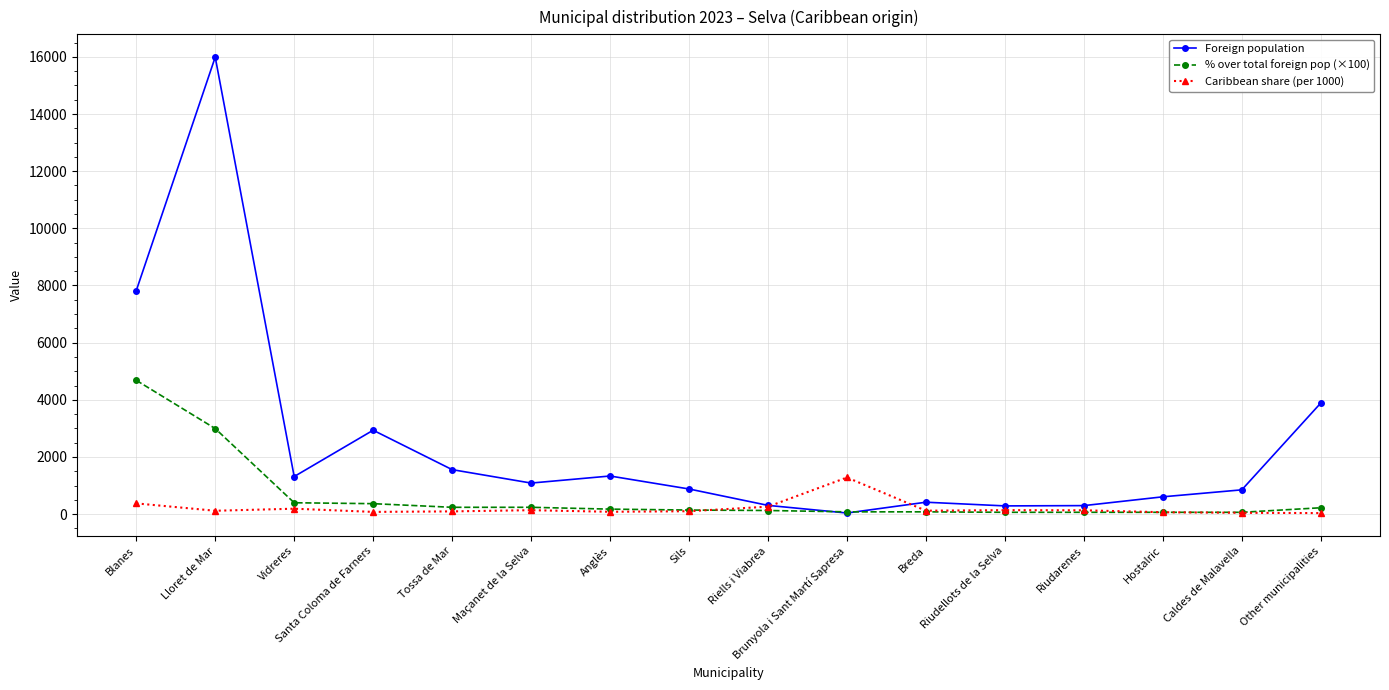

Which category has the highest value across all series?

Lloret de Mar